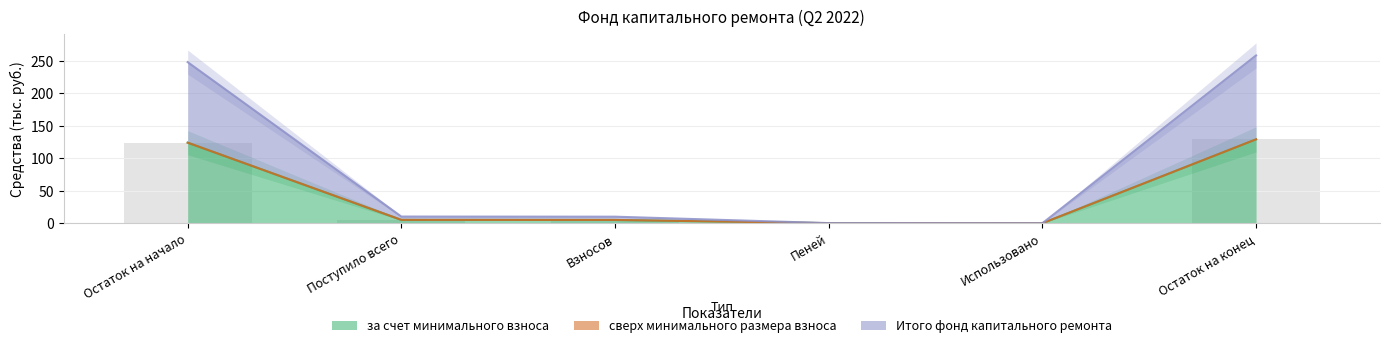

What value does the за счет минимального взноса series have at Остаток на начало?

124.0